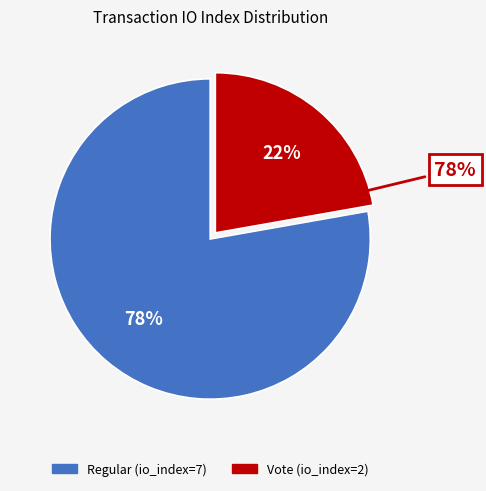

Is the sum of Regular (io_index=7) and Vote (io_index=2) greater than half?

Yes